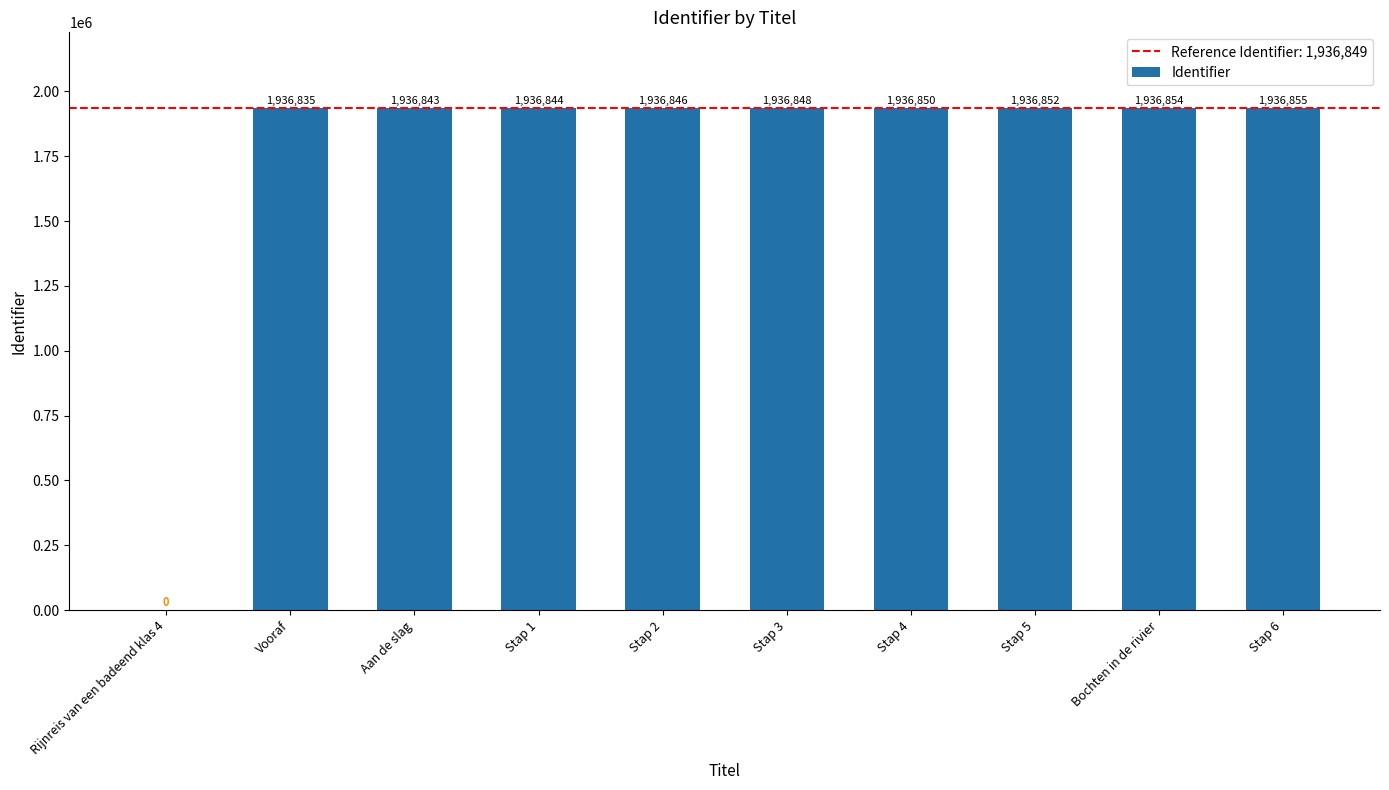

Reading right to left, transcribe all the data shown in this chart.

Stap 6=1936855	Bochten in de rivier=1936854	Stap 5=1936852	Stap 4=1936850	Stap 3=1936848	Stap 2=1936846	Stap 1=1936844	Aan de slag=1936843	Vooraf=1936835	Rijnreis van een badeend klas 4=0